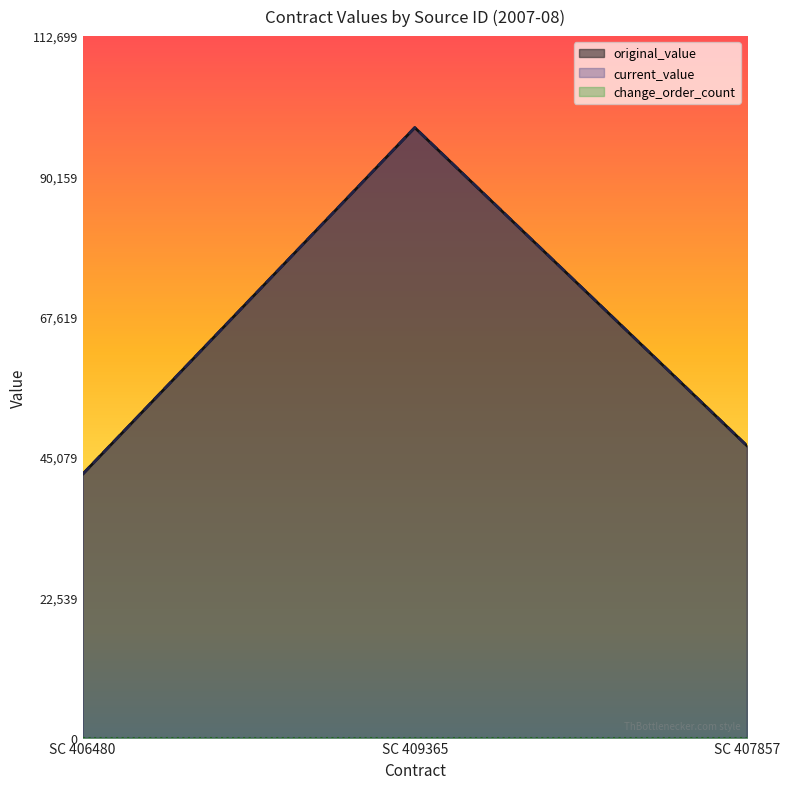

Reading right to left, extract all data points from this chart.

original_value: 46900	98000	42325
current_value: 46900	98000	42325